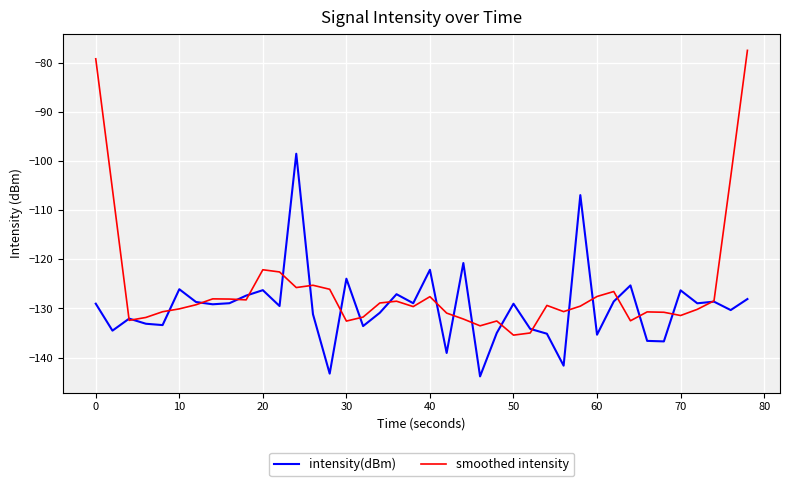

Which series has the largest total across all categories?

smoothed intensity